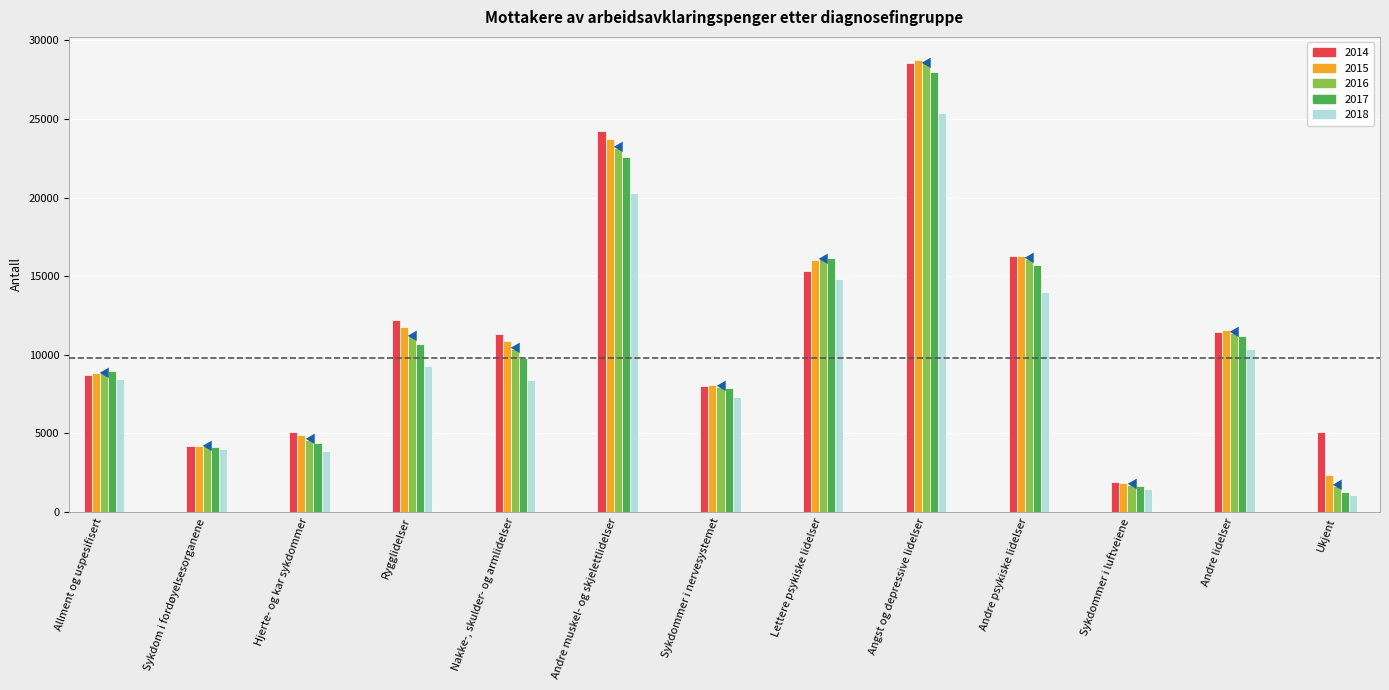

What is the maximum value shown in the chart?

28780